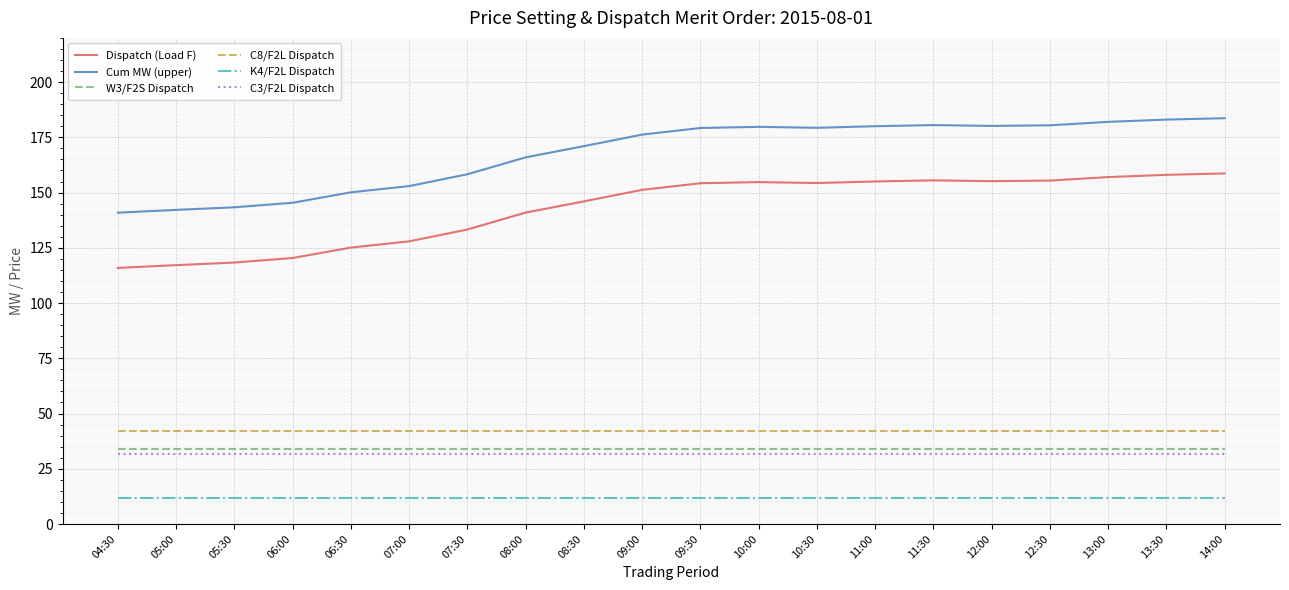

What is the difference between the highest and lowest values at 06:30?

138.1